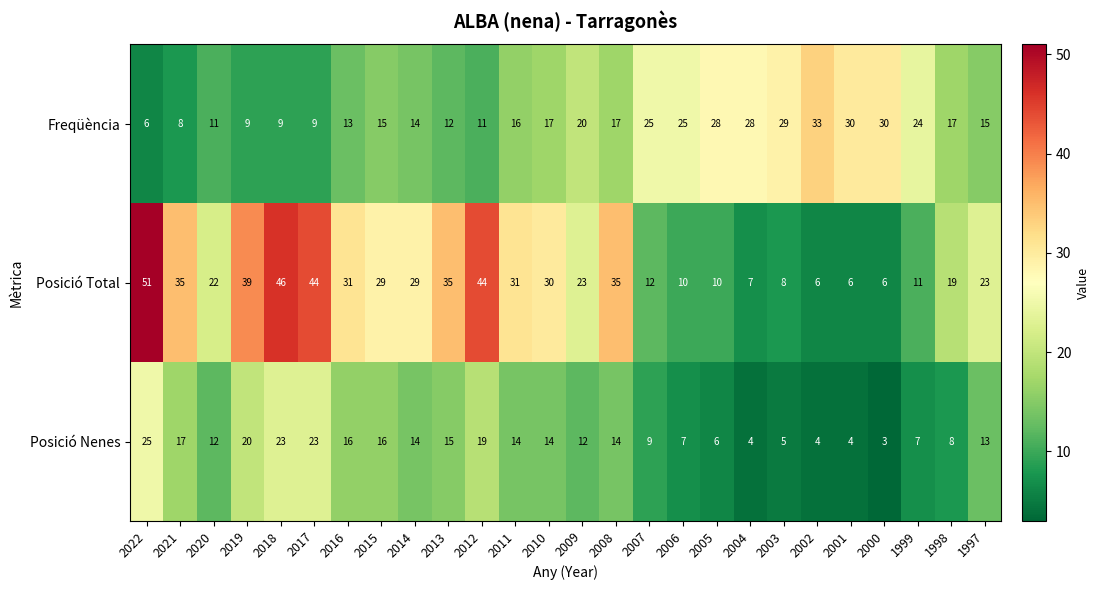

What is the difference between the second highest and second lowest values in the Posició Total series?

40